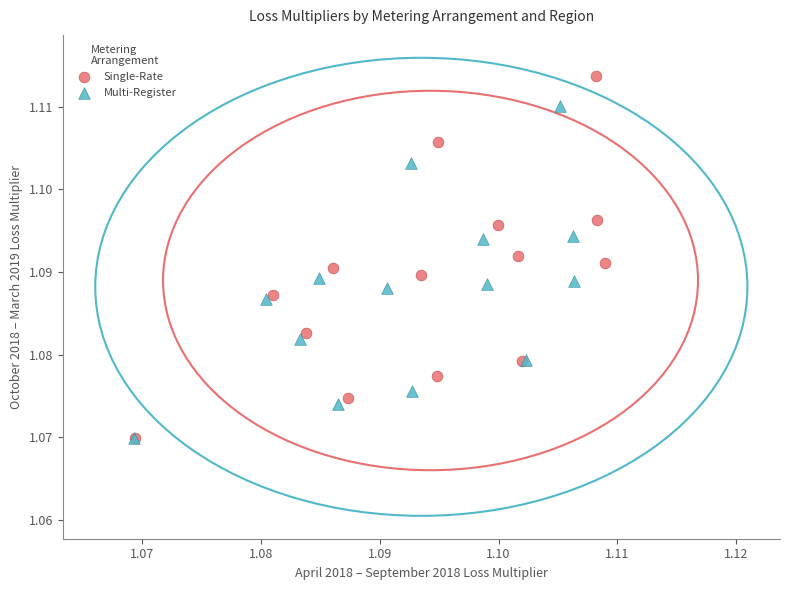

Which series has the largest Y range (max minus min)?

Single-Rate